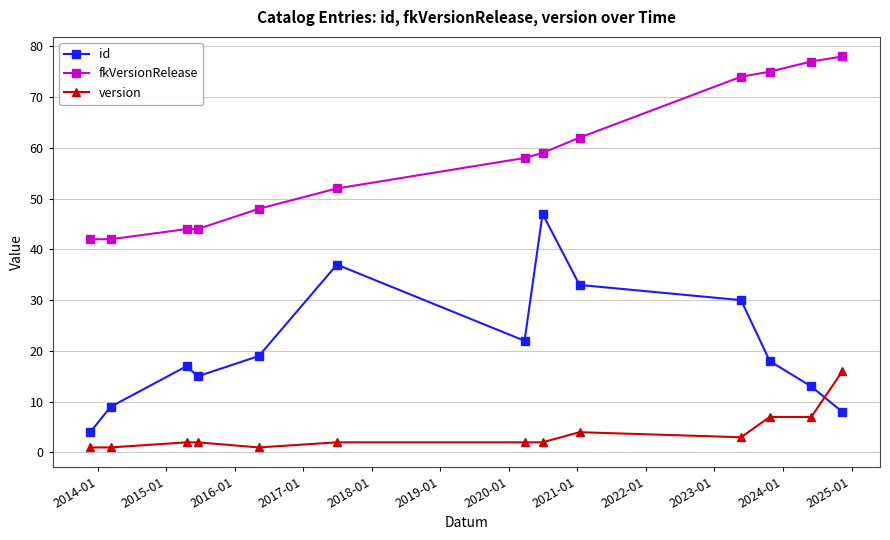

How many values in the id series are below 18?

6